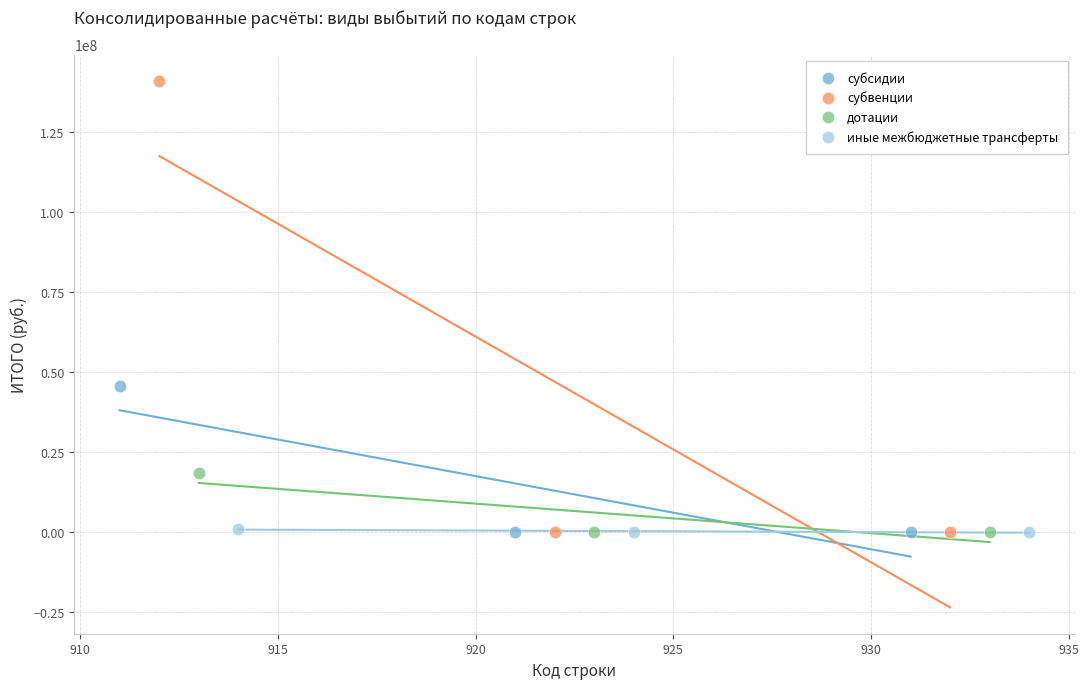

Which series reaches the maximum Y coordinate?

субвенции